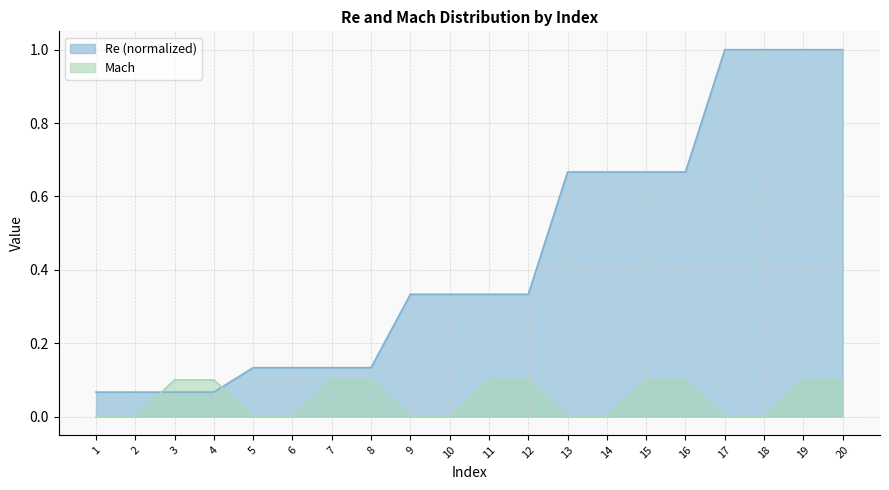

What are all the series names shown in the legend?

Re (normalized), Mach